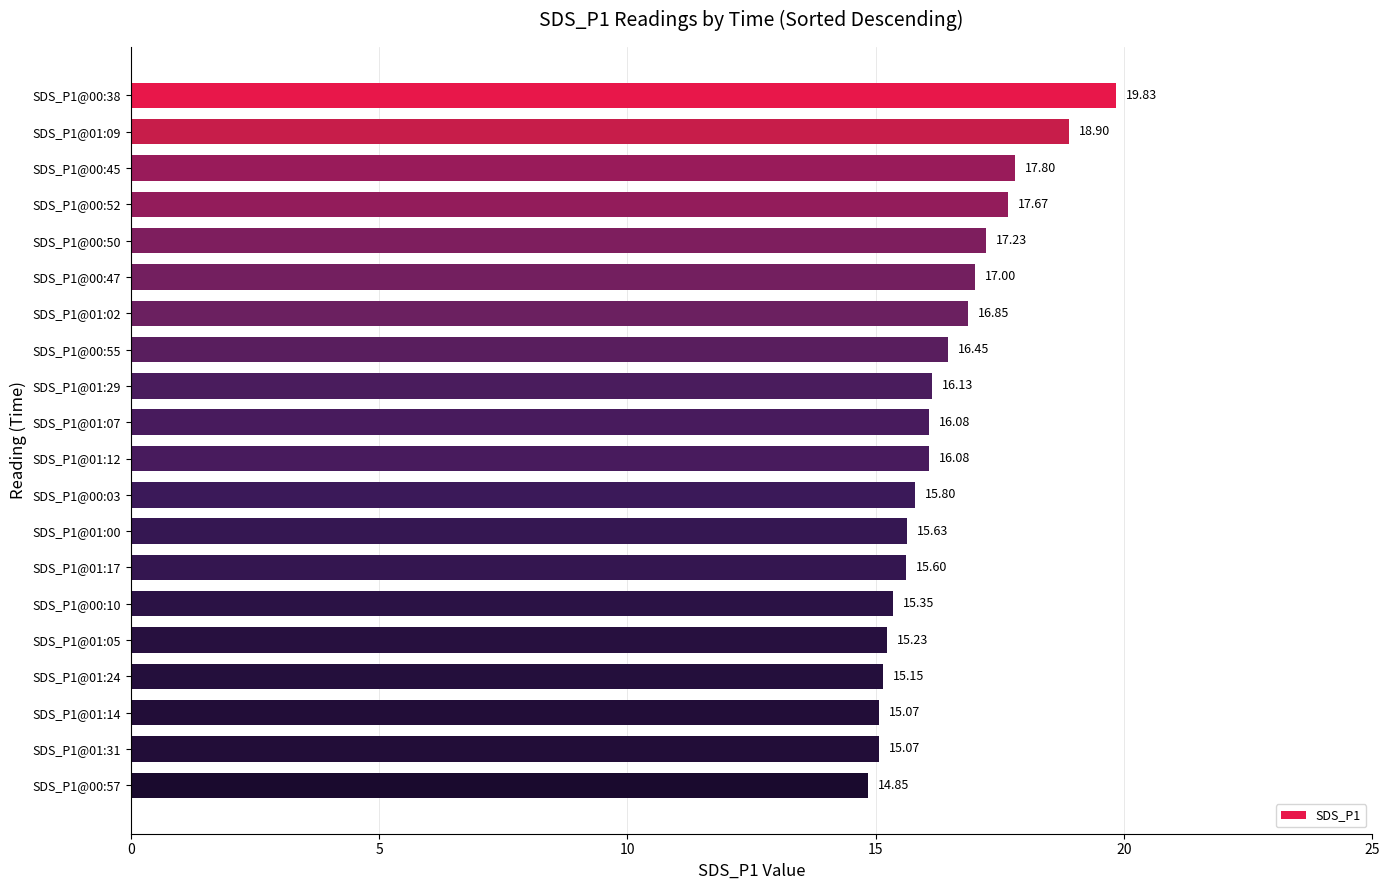

What is the ratio of the value at SDS_P1@00:38 to the value at SDS_P1@00:52?

1.1